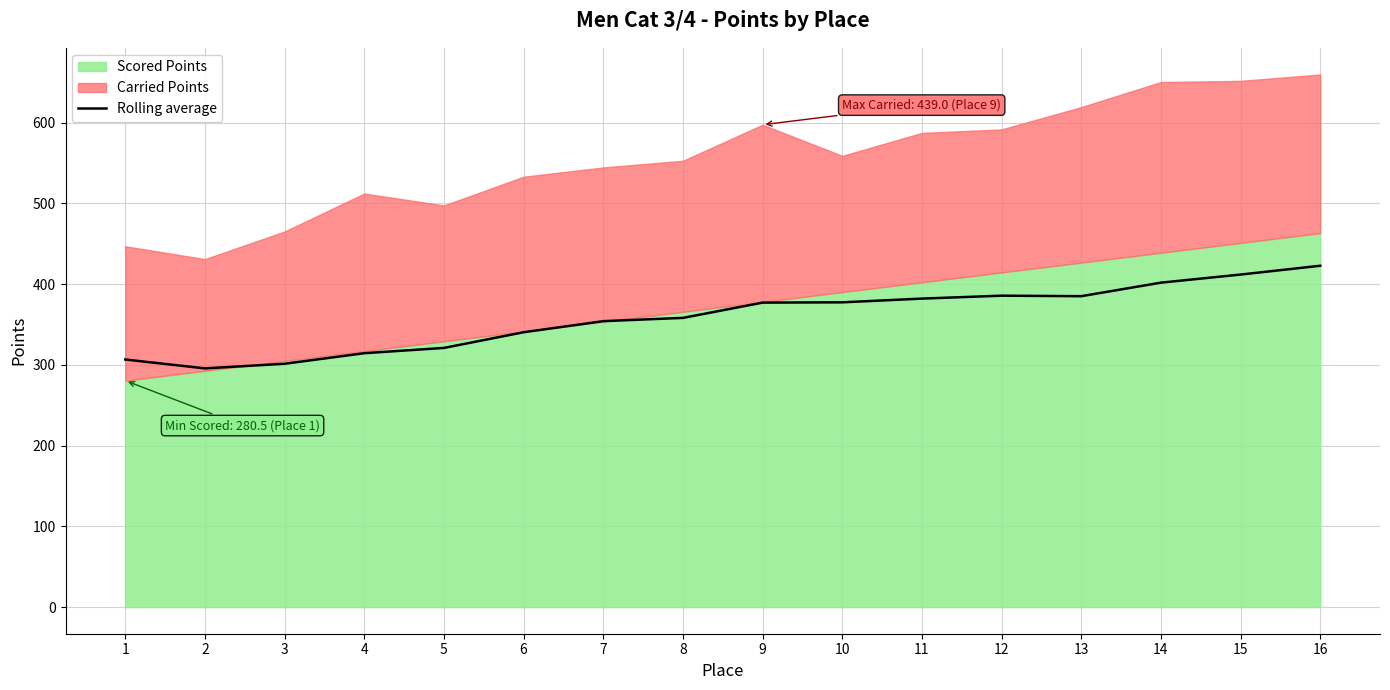

What is the sum of the values at 2 and 4?

610.2